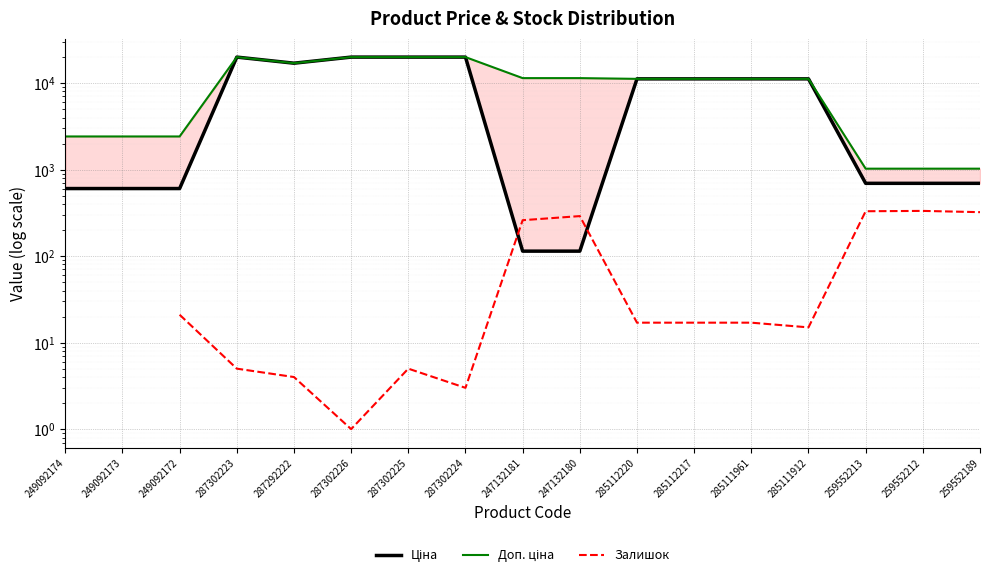

True or false: Доп. ціна has more than 2 points higher than both neighbors.

False